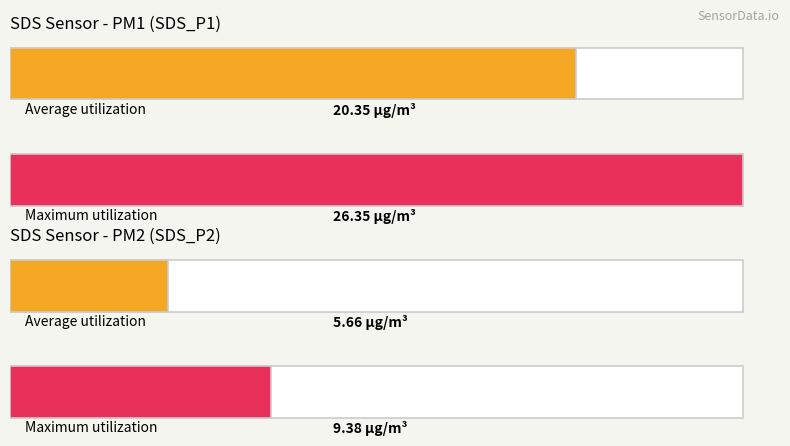

True or false: SDS_P2 has a value of 9.2 at 25.

False